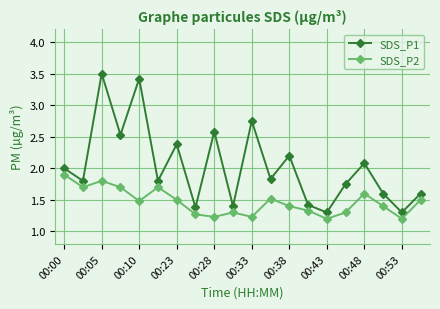

Which series has the largest total across all categories?

SDS_P1